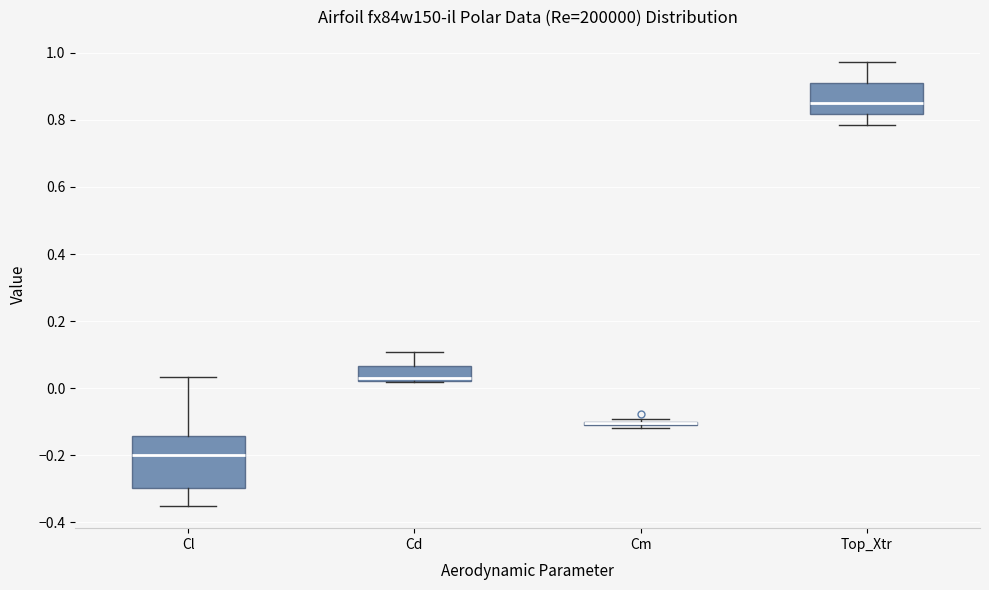

Which box is the tallest, from its lower edge to its upper edge?

Cl